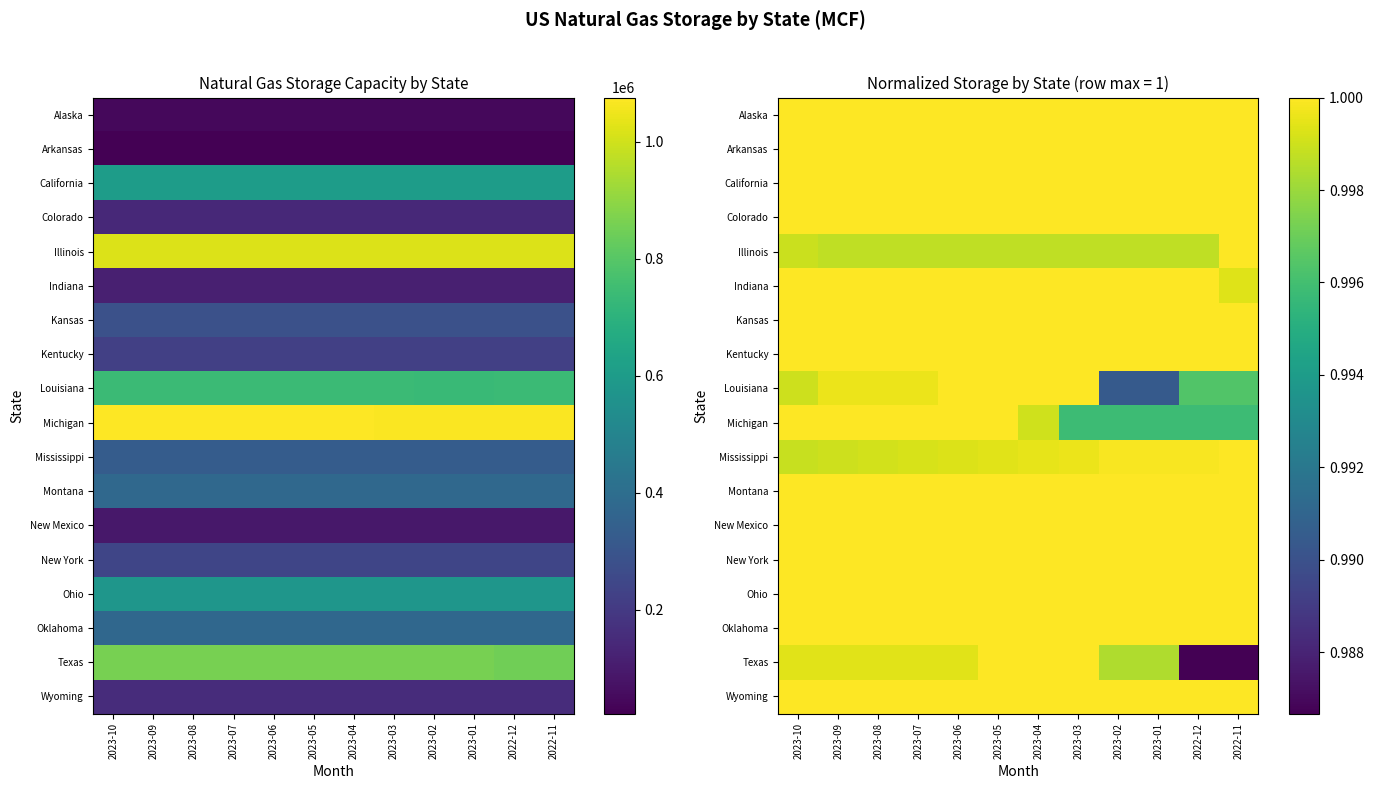

How many categories are shown in the chart?

12